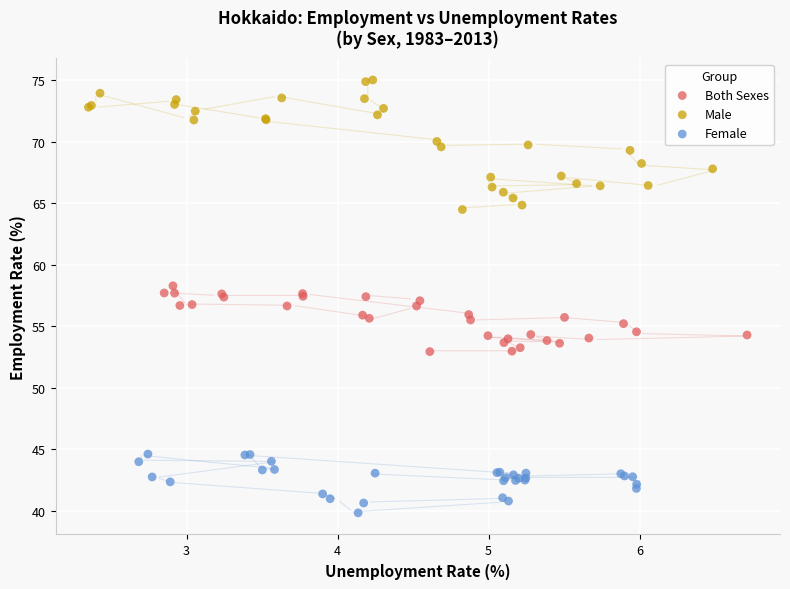

Which series contains the lowest Y value?

Female